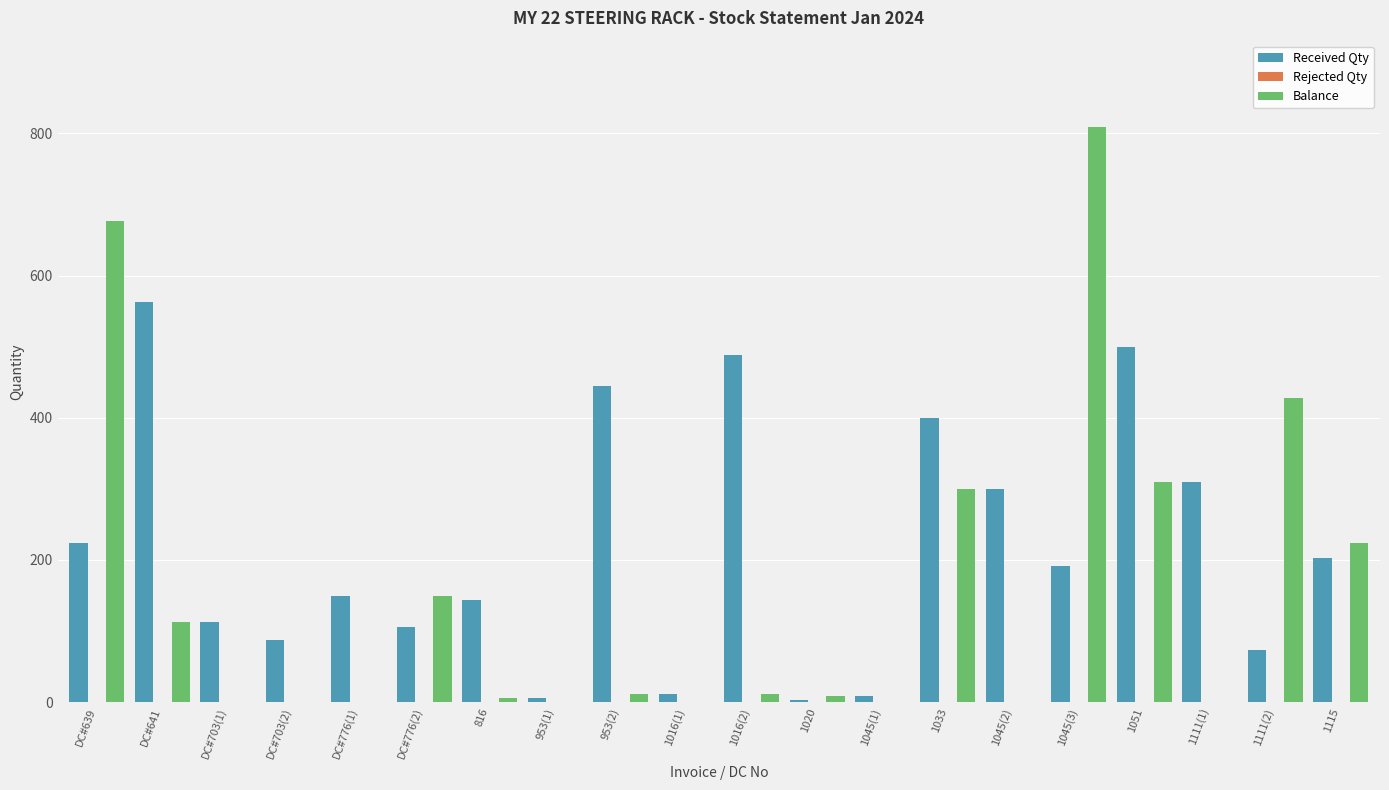

Where is Received Qty nearest to the value 283?

1045(2)